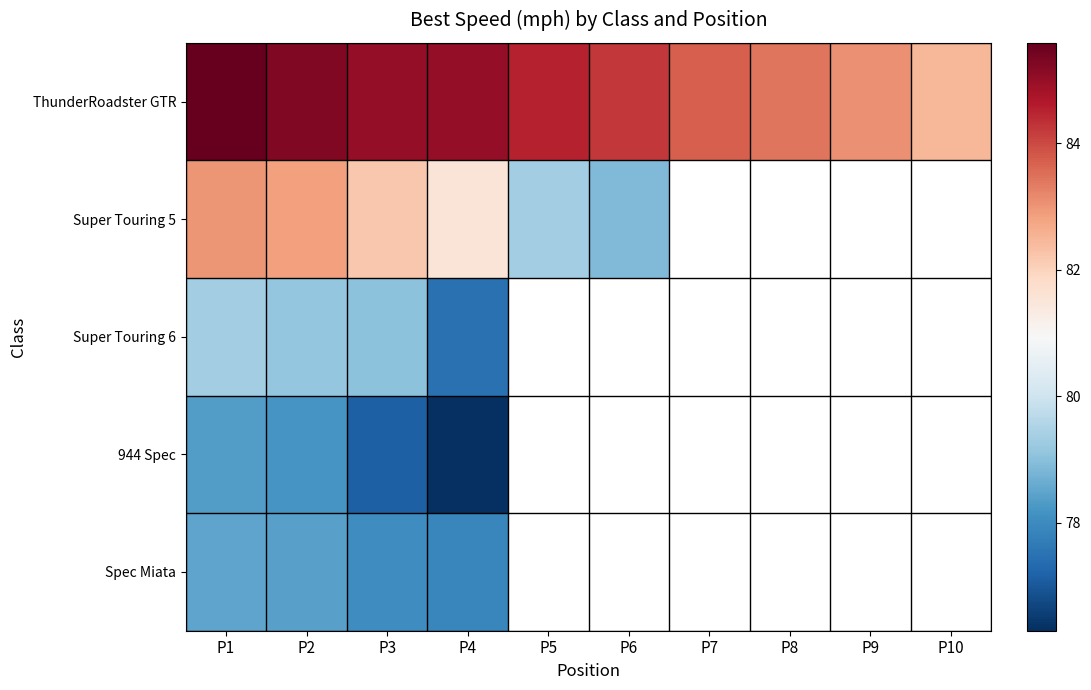

Rank the categories by ThunderRoadster GTR value from highest to lowest.

P1, P2, P4, P3, P5, P6, P7, P8, P9, P10